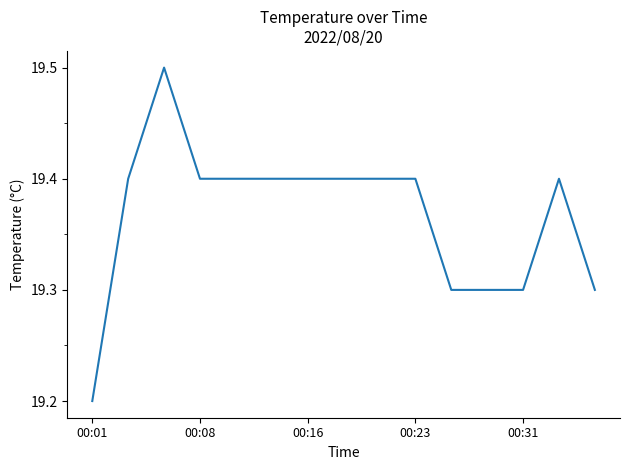

What is the sum of all values?

290.5